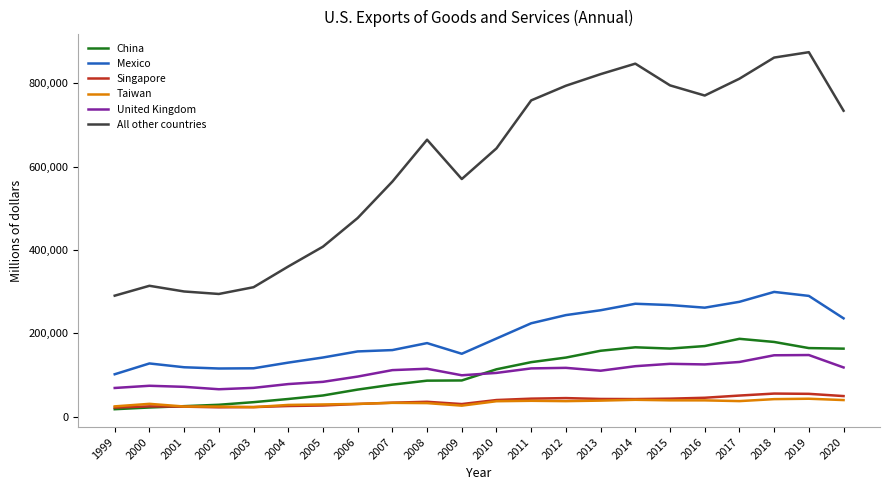

What is the minimum value shown in the chart?

17707